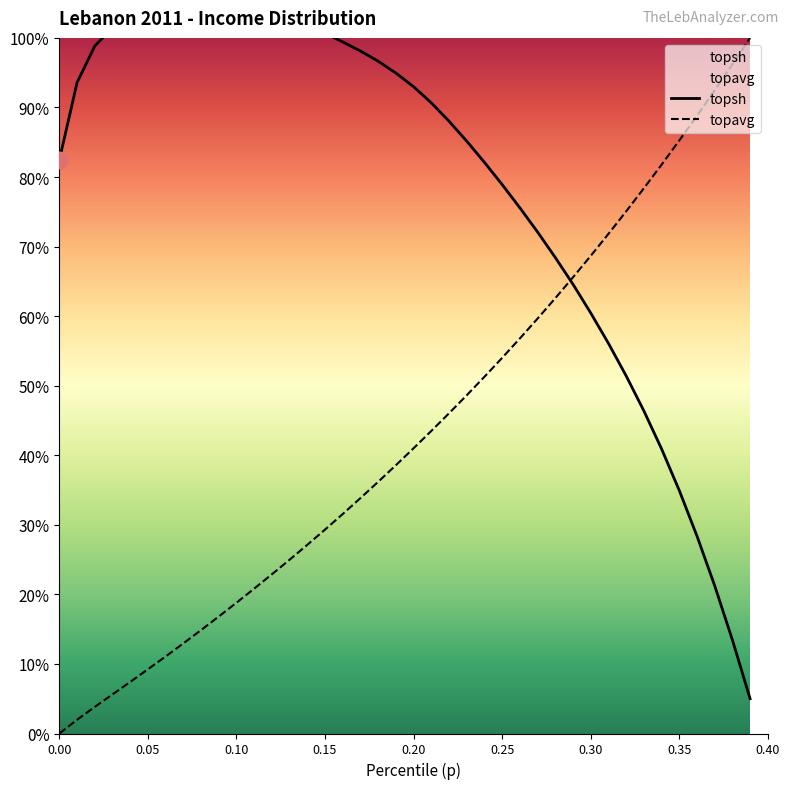

At 0.10, list the series in order from smallest to largest.

topavg, topsh